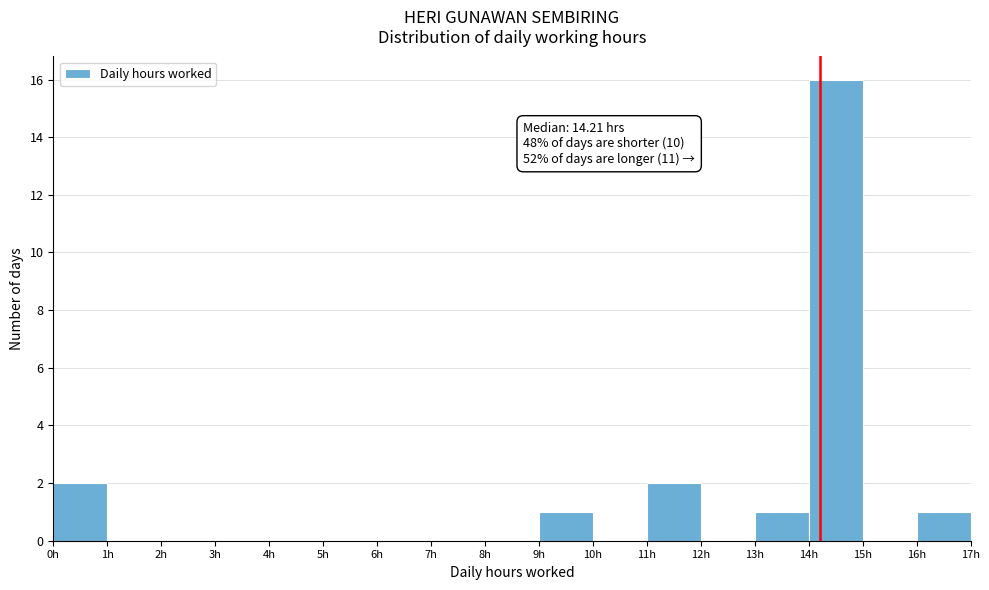

Over which range of the x-axis is the bar tallest?

14 to 15